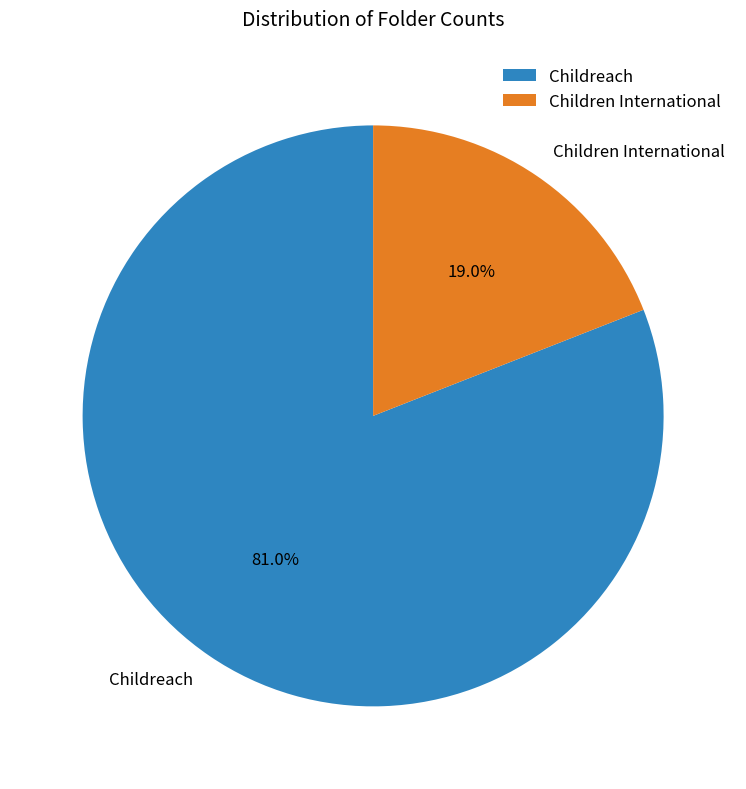

Count the number of slices in the pie.

2